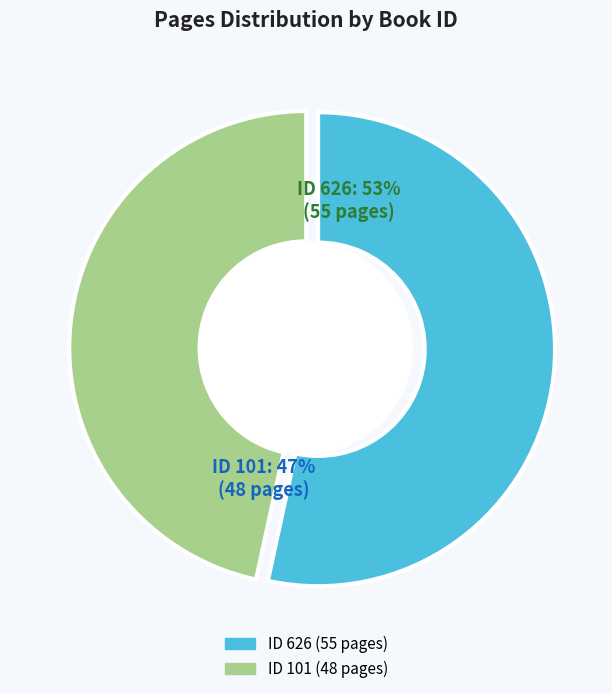

How much of the chart is everything except 626?

46.6%